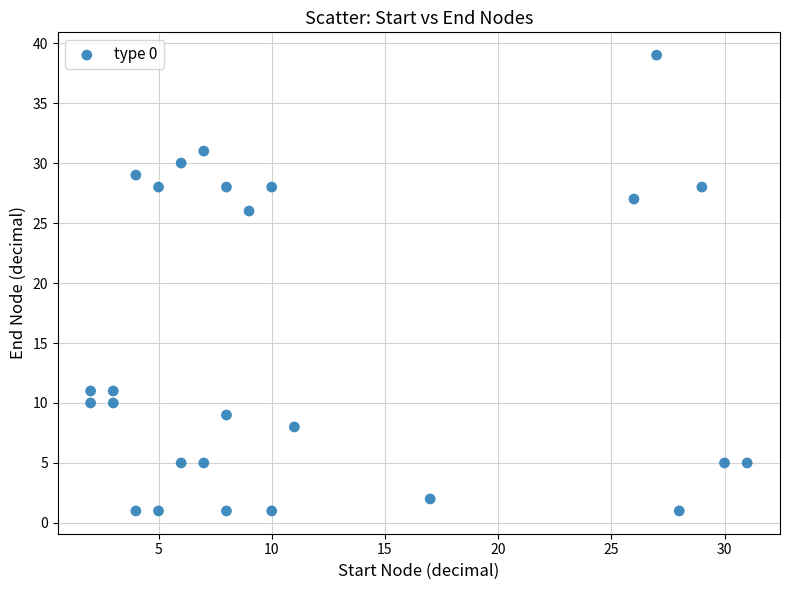

What Y value in the scatter plot is closest to 20?

26